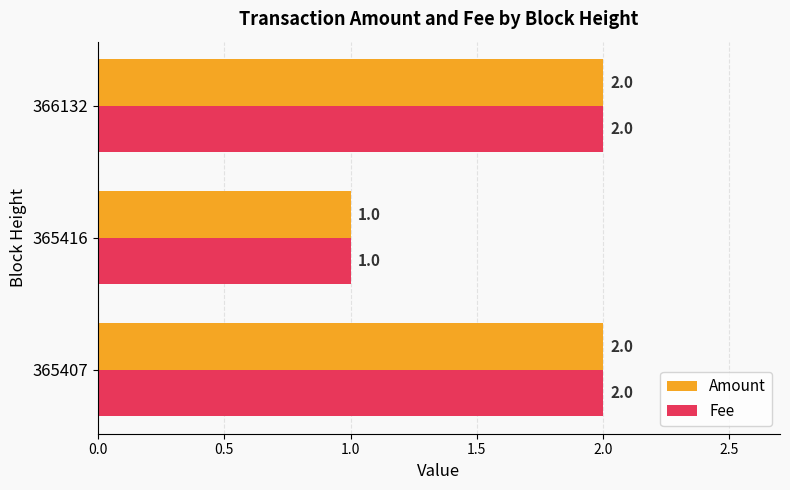

At which label does Amount reach its minimum?

365416